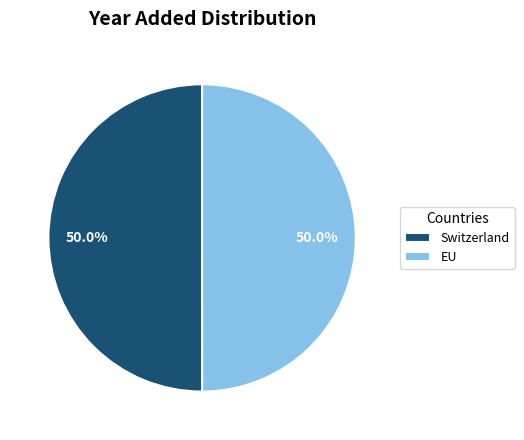

Approximately how many times larger is the value at EU compared to Switzerland?

1.0